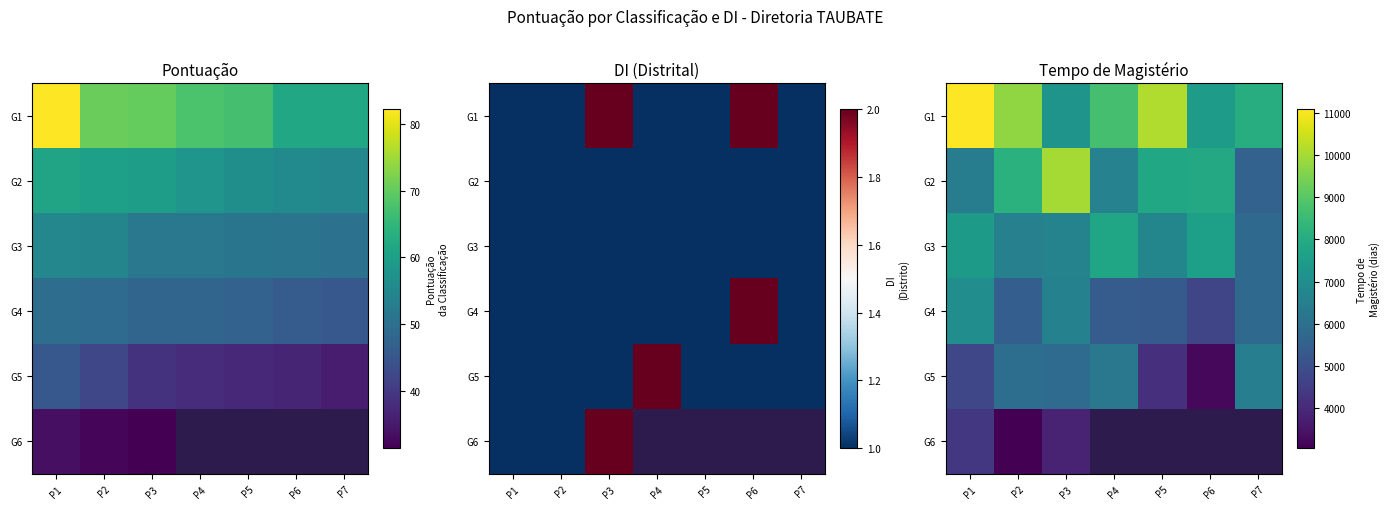

What is the approximate value of G2 at P1?

6468.0